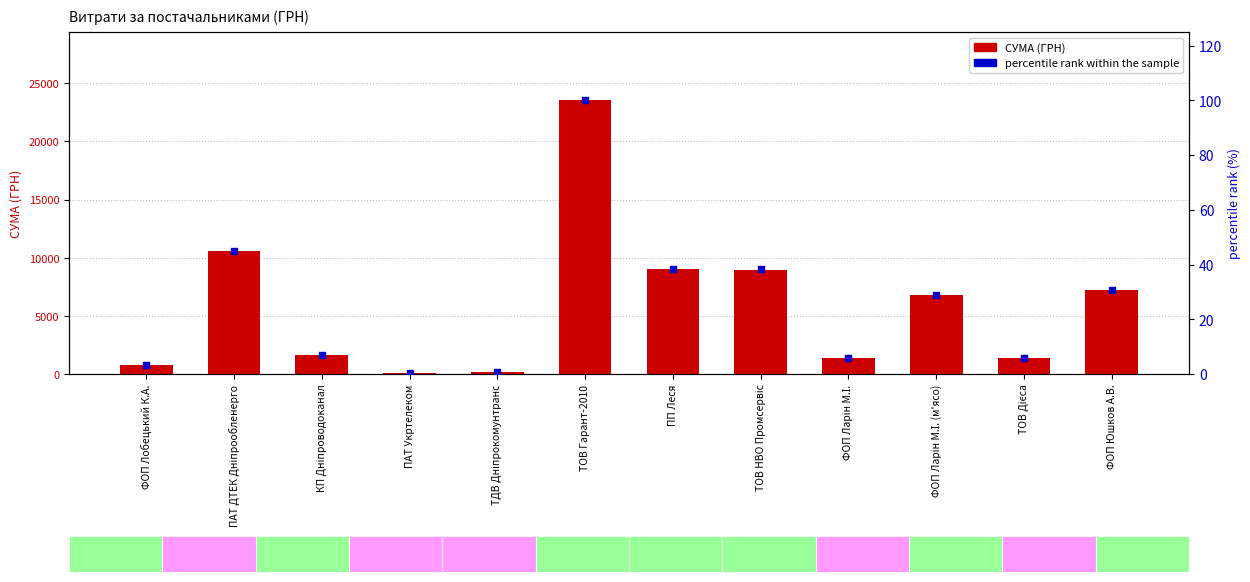

What are all the series names shown in the legend?

СУМА (ГРН), percentile rank within the sample